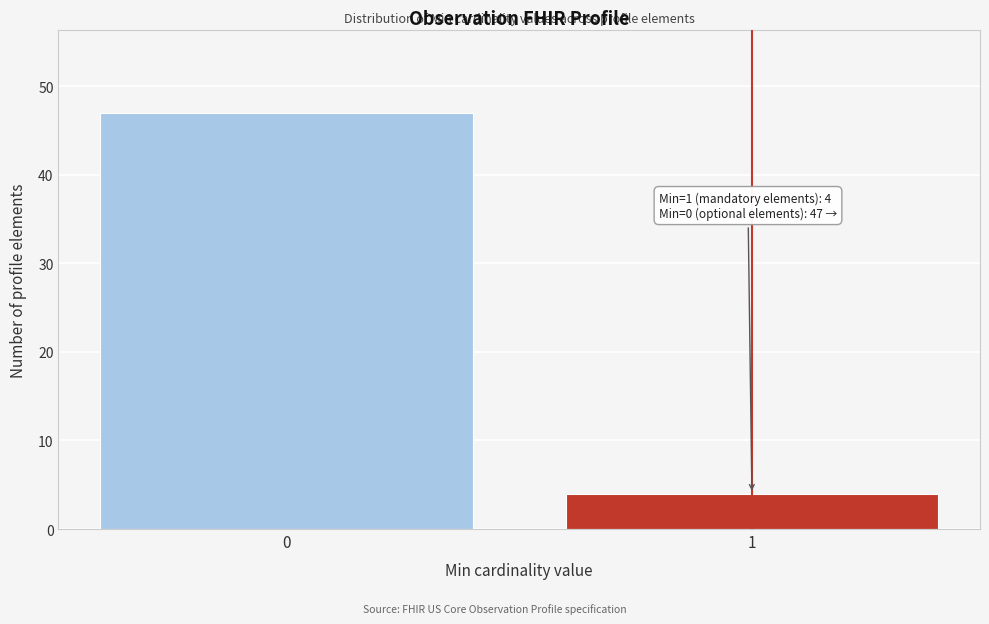

Reading left to right, list all the values displayed in this chart.

0=47	1=4